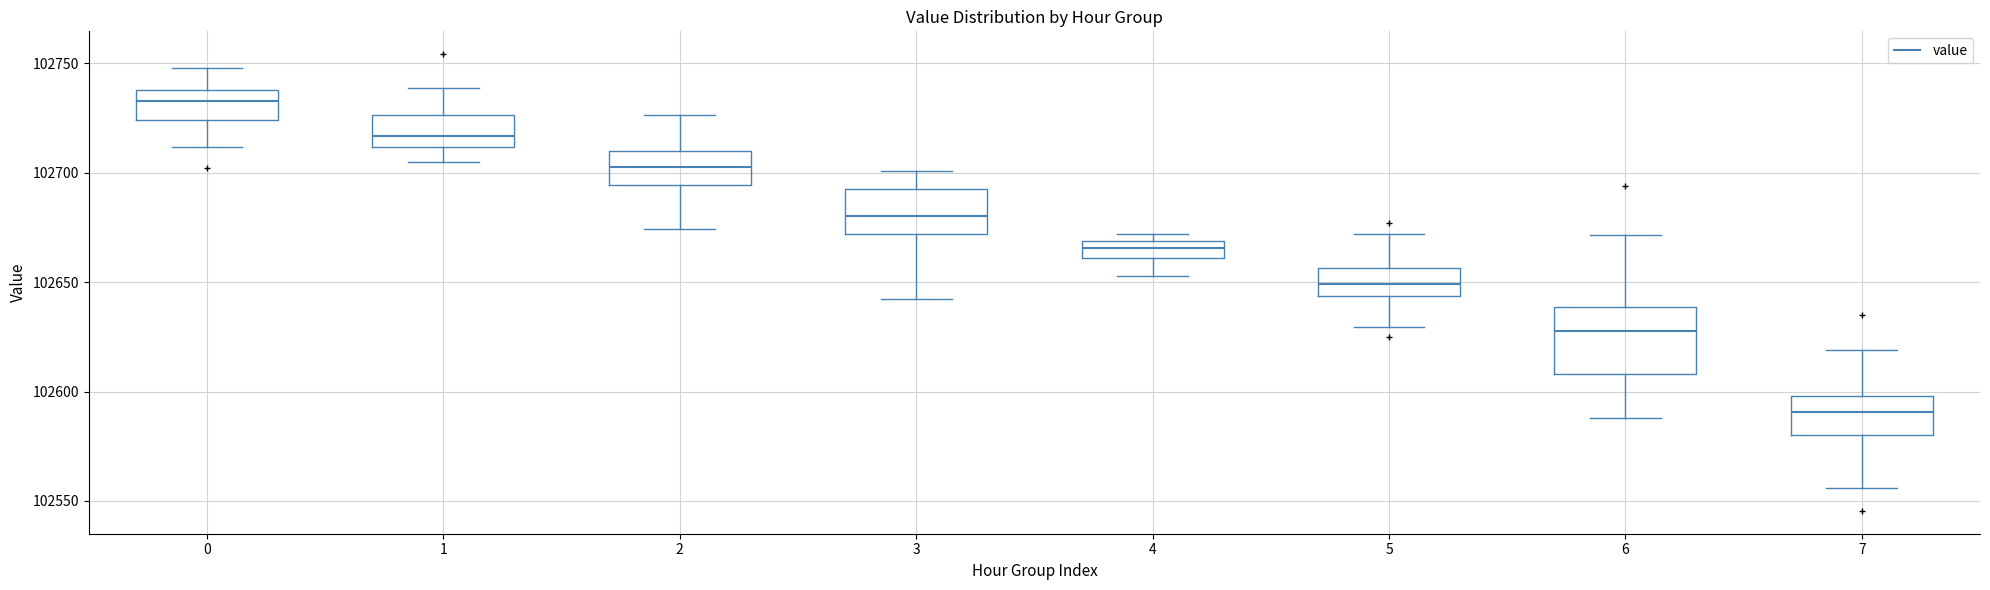

Reading left to right, read every box against the y-axis: the position of its median line, the range the box covers, and the ends of its whiskers. The values are not printed on the chart, so give them approximately, as read against the axis.

0: median 102735, box 102725 to 102740, whiskers 102710 to 102750
1: median 102715, box 102710 to 102725, whiskers 102705 to 102740
2: median 102705, box 102695 to 102710, whiskers 102675 to 102725
3: median 102680, box 102670 to 102690, whiskers 102640 to 102700
4: median 102665, box 102660 to 102670, whiskers 102655 to 102670 (just above the box's upper edge)
5: median 102650, box 102645 to 102655, whiskers 102630 to 102670
6: median 102625, box 102610 to 102640, whiskers 102590 to 102670
7: median 102590, box 102580 to 102600, whiskers 102555 to 102620